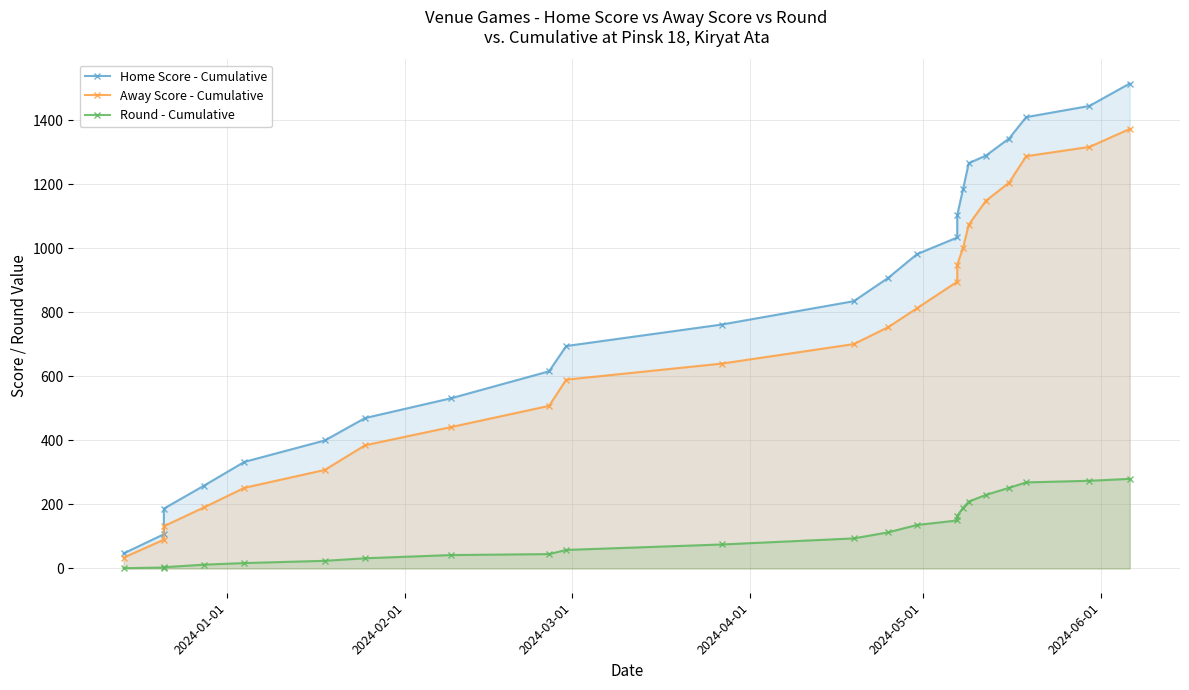

Rank the series by their average value, from lowest to highest.

Round - Cumulative, Away Score - Cumulative, Home Score - Cumulative